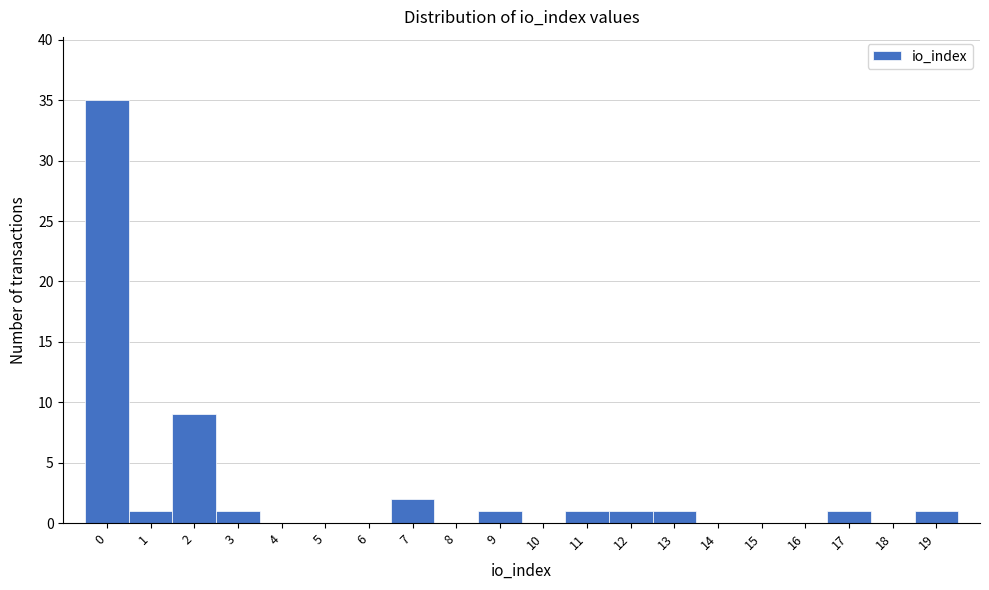

Over which range of the x-axis is the bar tallest?

-0.5 to 0.5